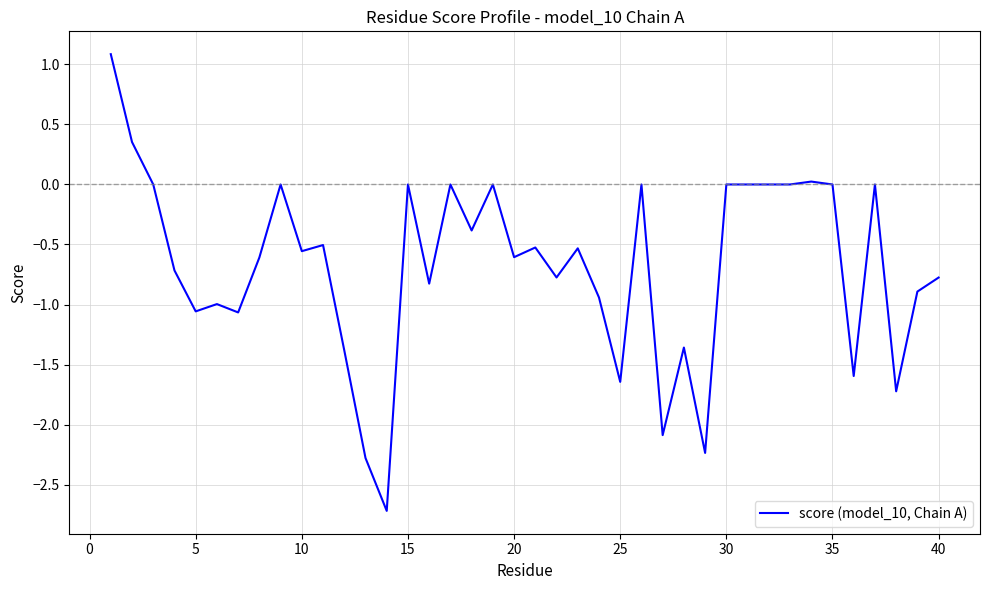

What is the difference between the maximum and minimum values?

3.8